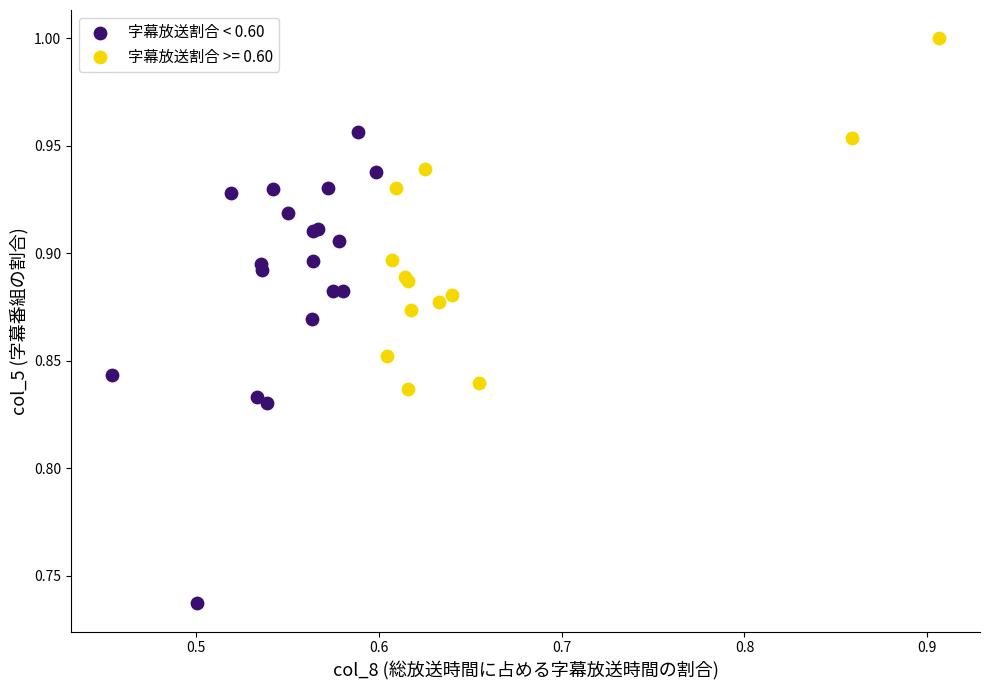

Which series contains the lowest Y value?

字幕放送割合 < 0.60